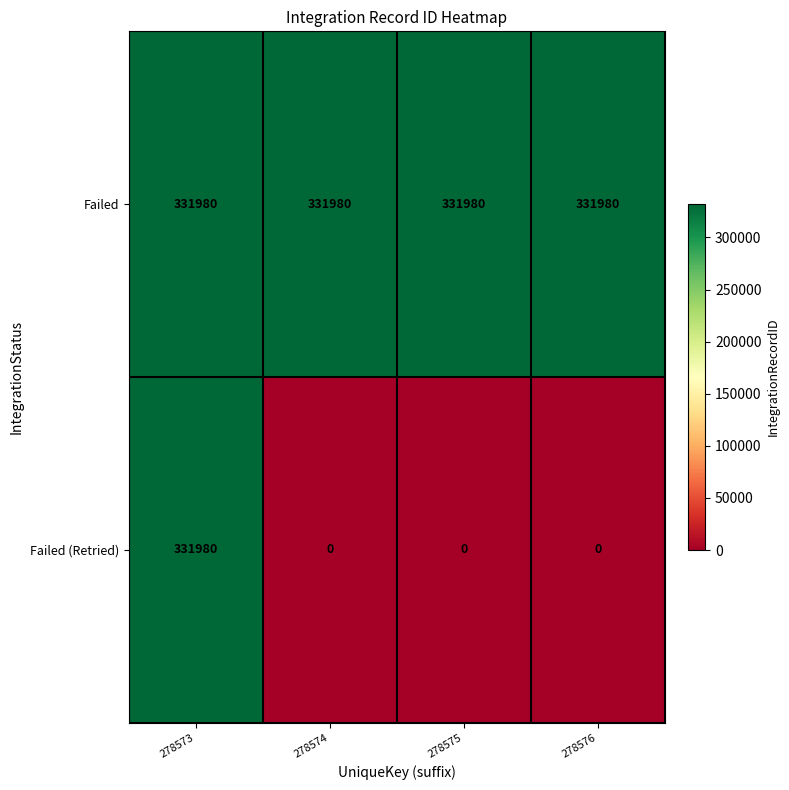

At 278576, list the series in order from smallest to largest.

Failed (Retried), Failed